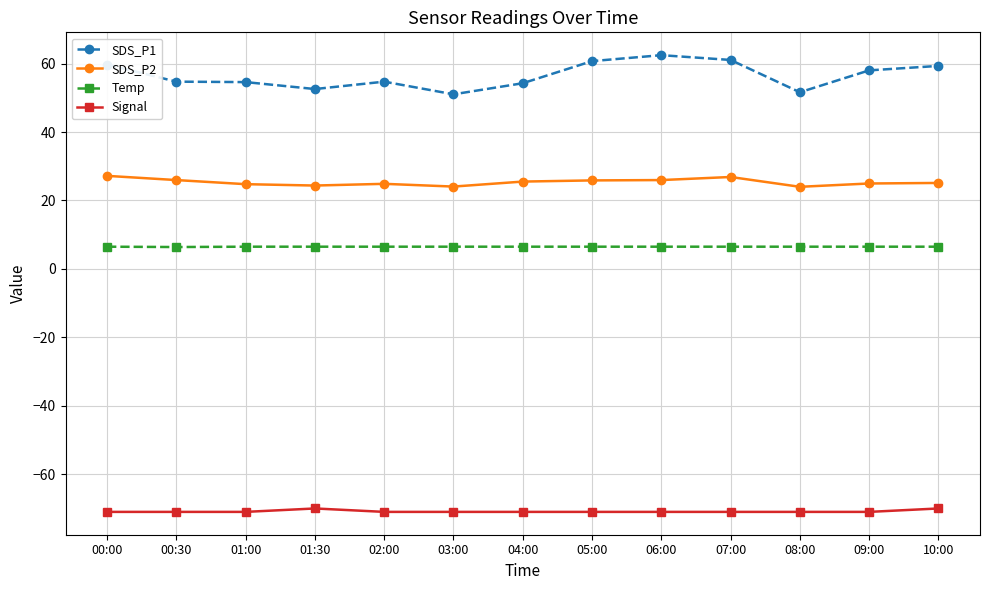

What is the total value across all series at 05:00?

22.1